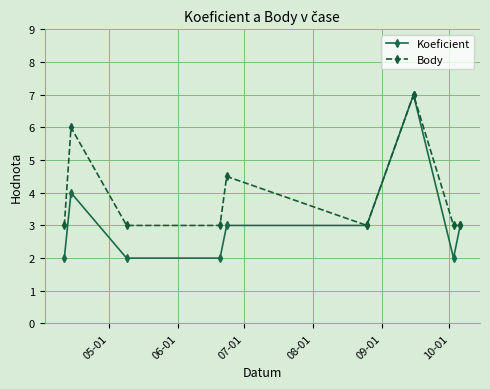

What is the value of the Koeficient point at the 3rd from the left?

2.0